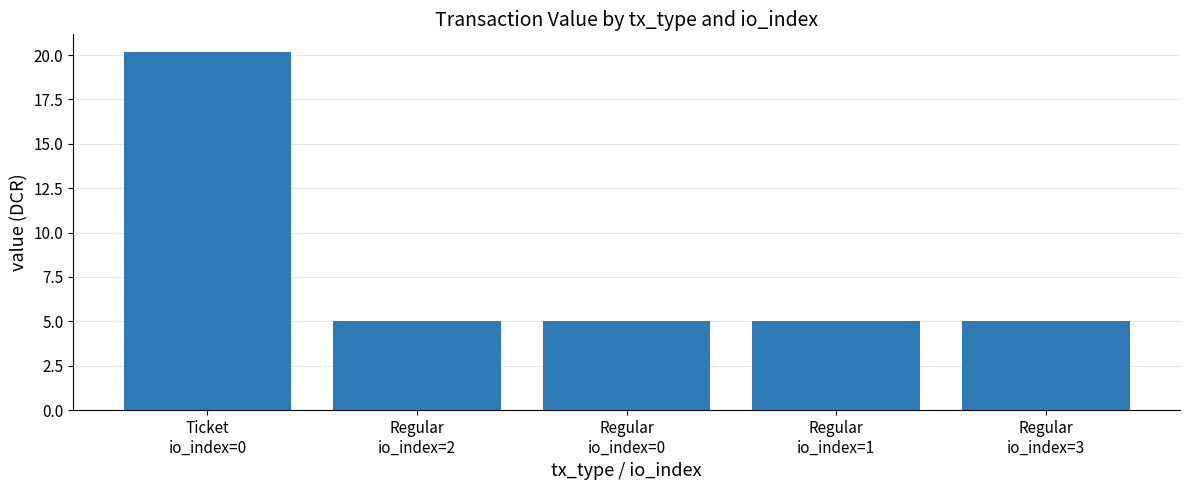

Approximately how many times larger is the value at Regular
io_index=1 compared to Regular
io_index=0?

1.0